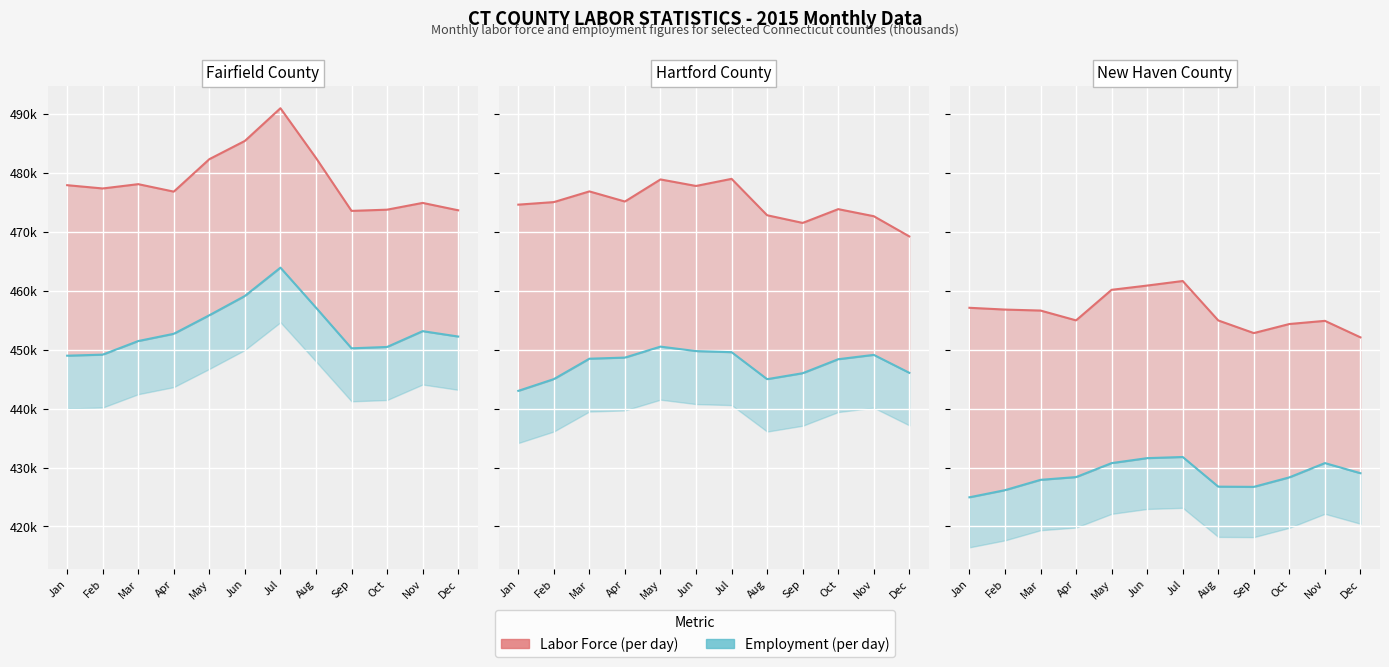

Which series has the largest total across all categories?

Labor Force